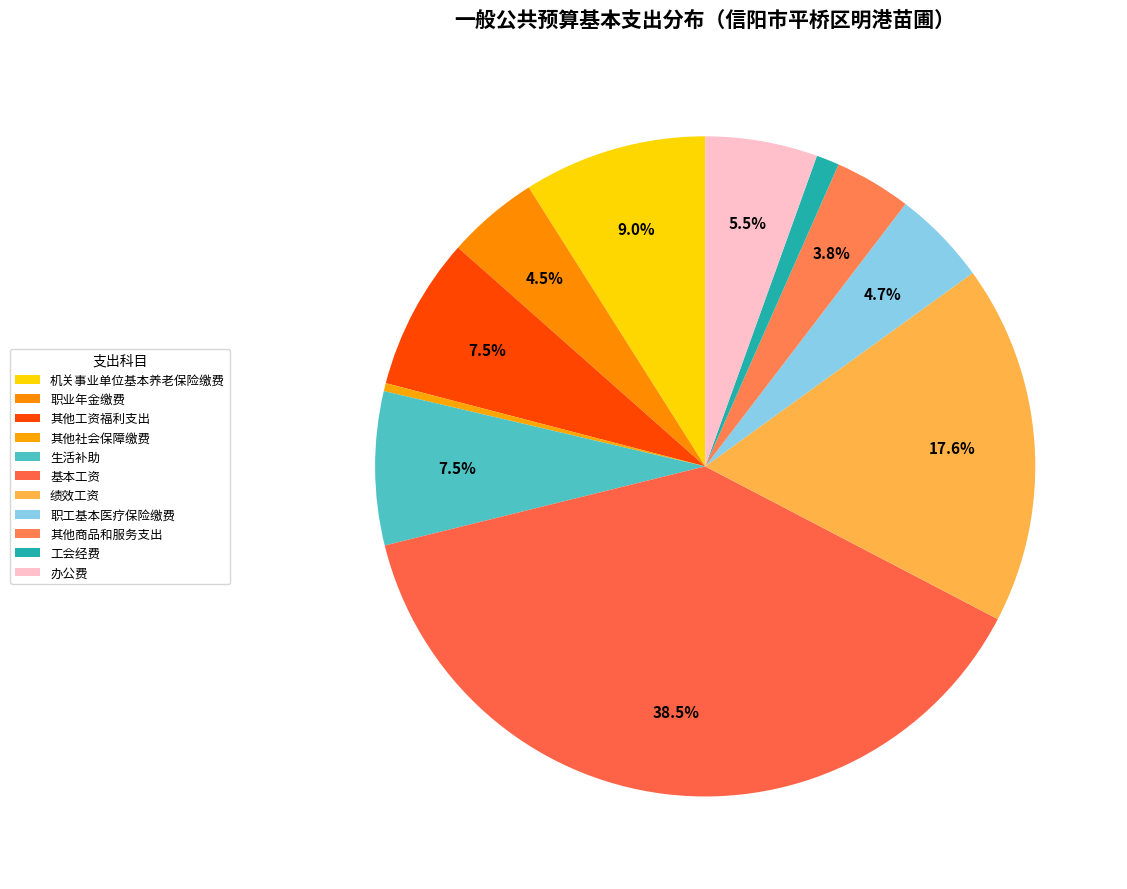

The 绩效工资 slice represents 18% of the pie. True or false?

True